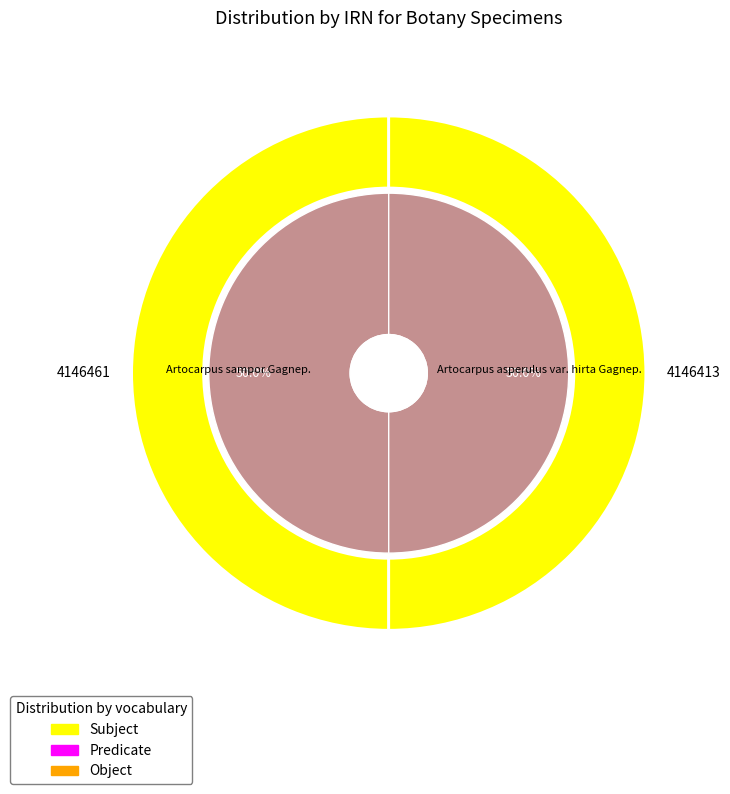

Count the number of slices in the pie.

2